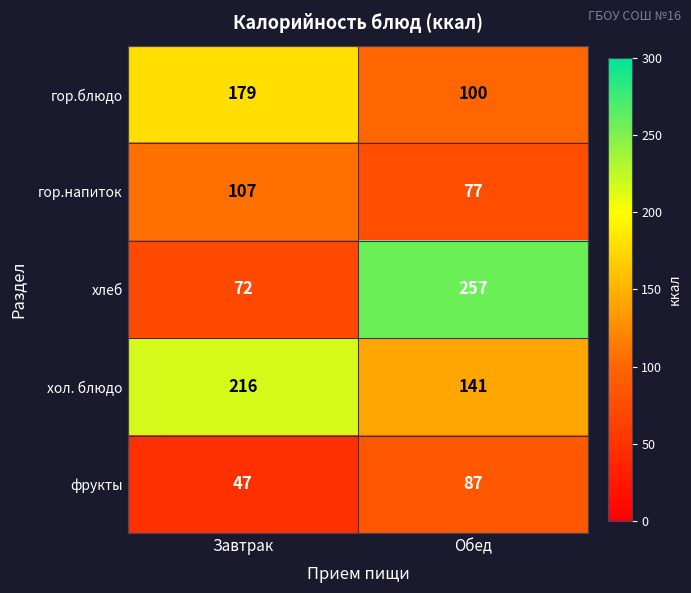

Reading left to right, transcribe all the data shown in this chart.

гор.блюдо: 179	100
гор.напиток: 107	77
хлеб: 72	257
хол. блюдо: 216	141
фрукты: 47	87